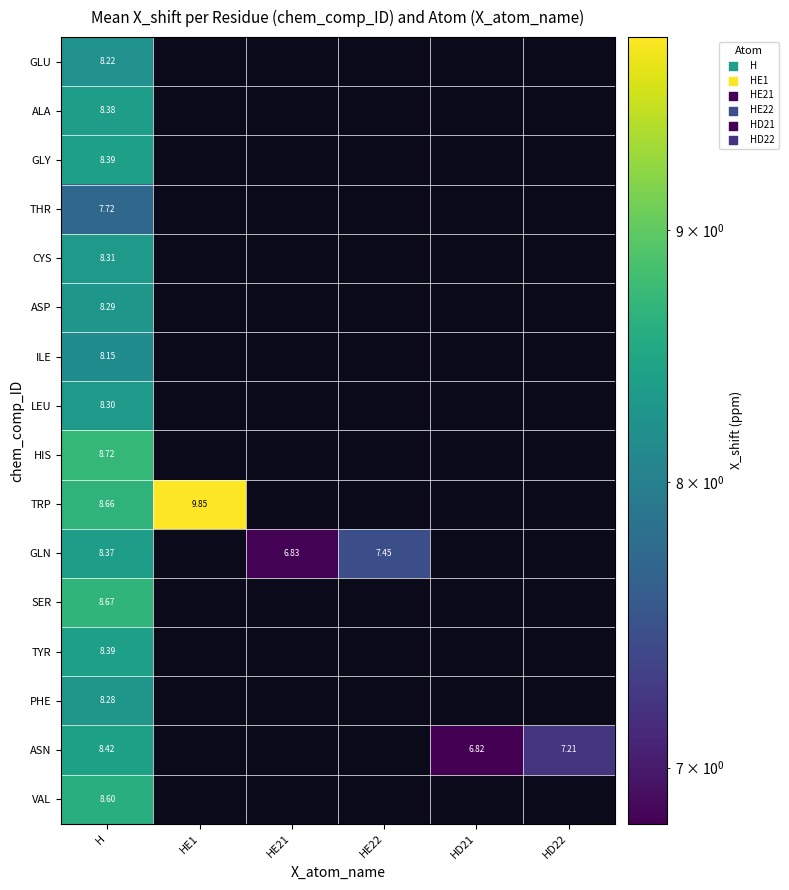

How many series are shown in this chart?

16